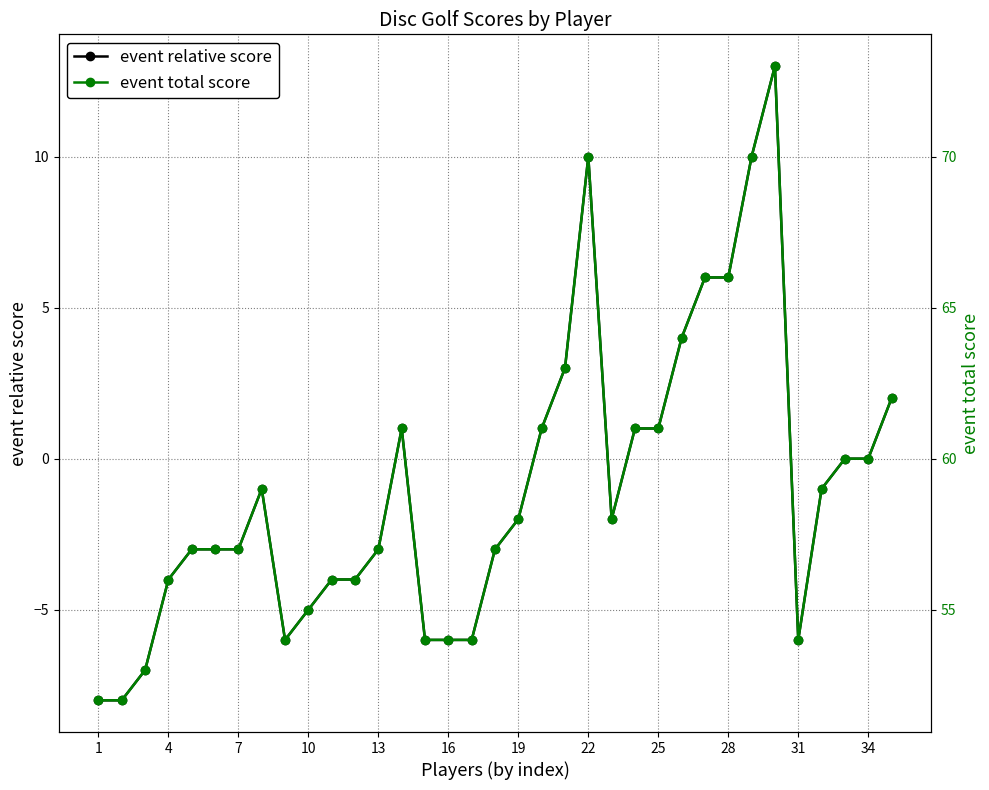

What is the difference between the maximum and second lowest values in the event total score series?

21